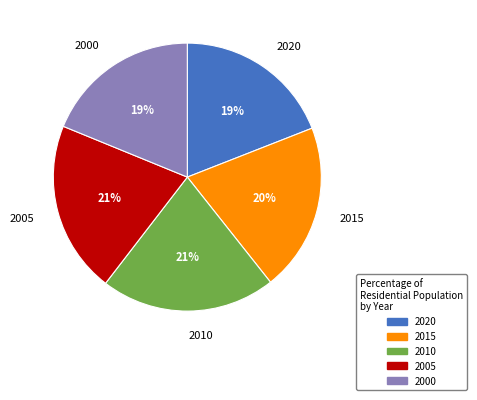

Does any single category account for the majority?

No